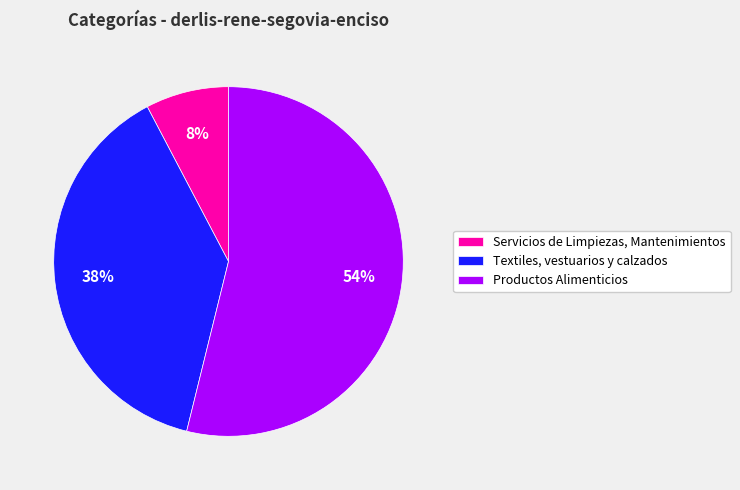

What percentage is the Servicios de Limpiezas, Mantenimientos slice, to the nearest percent?

8%